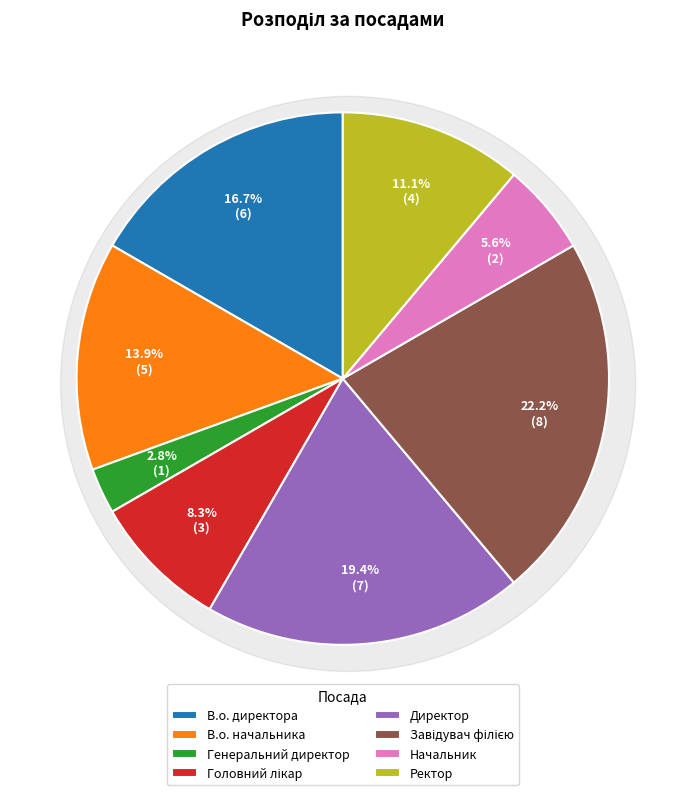

Does any single category account for the majority?

No